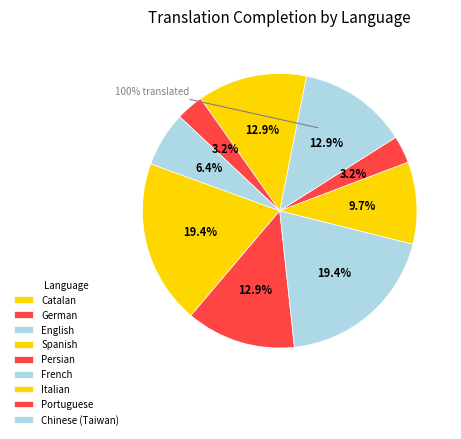

To the nearest percent, what is the combined percentage of French and Catalan?

29%